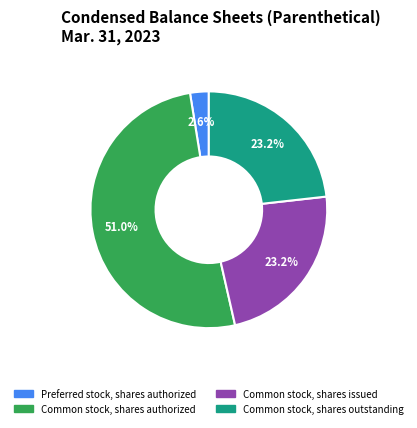

Is there a majority slice in this chart?

Yes